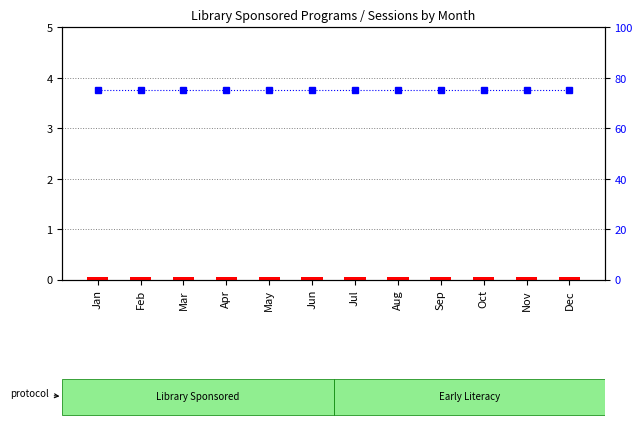

What is the spread (max minus min) of values at May?

75.0